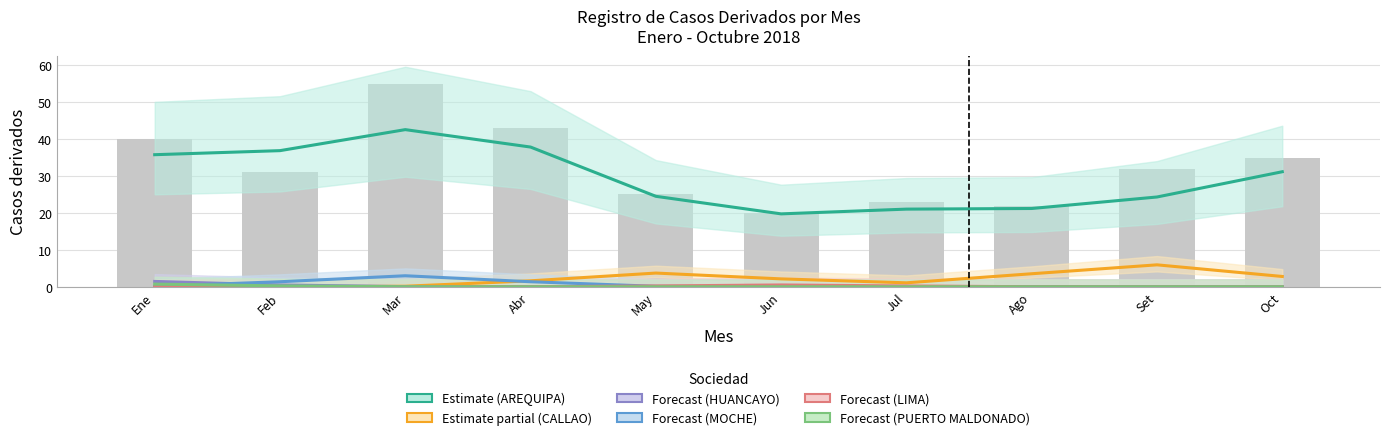

What is the difference between the Forecast (PUERTO MALDONADO) values at Mar and Feb?

0.2